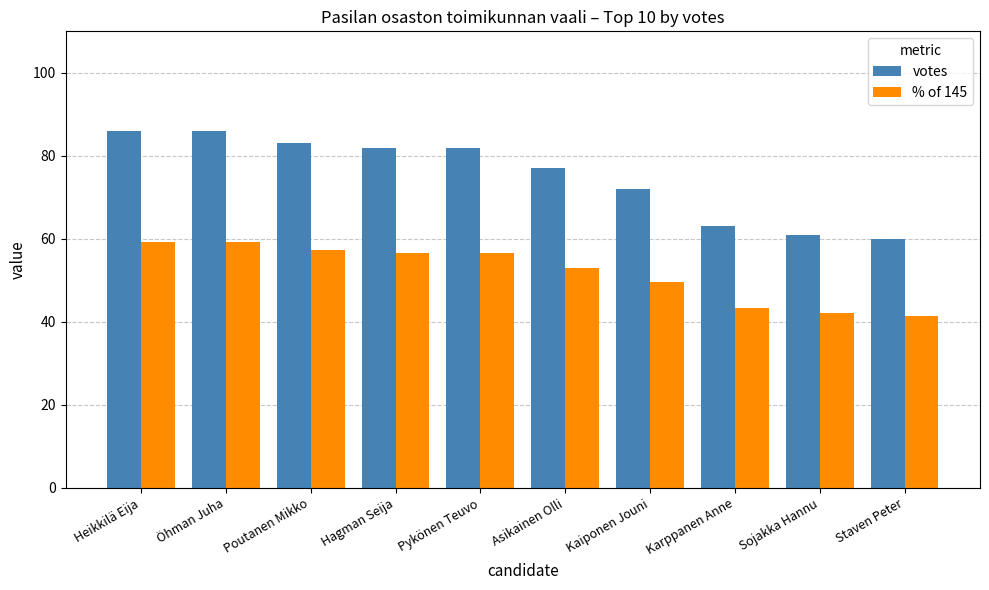

The votes series shows 72.0 at Kaiponen Jouni. True or false?

True